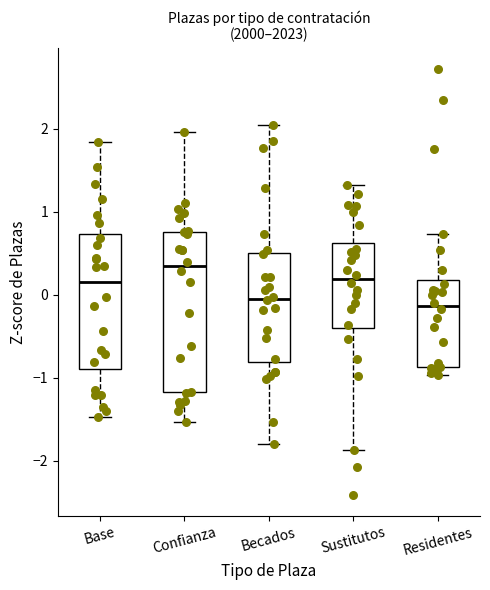

Where does the lower whisker of the box for Sustitutos end on the y-axis? The values are not printed on the chart, so give them approximately, as read against the axis.

-1.9